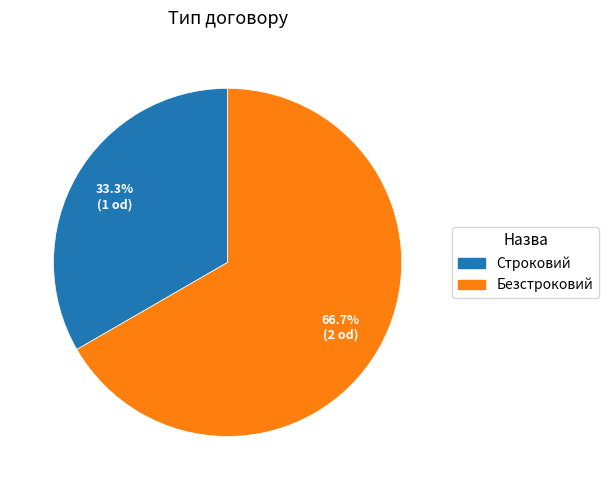

The Безстроковий slice represents 53% of the pie. True or false?

False